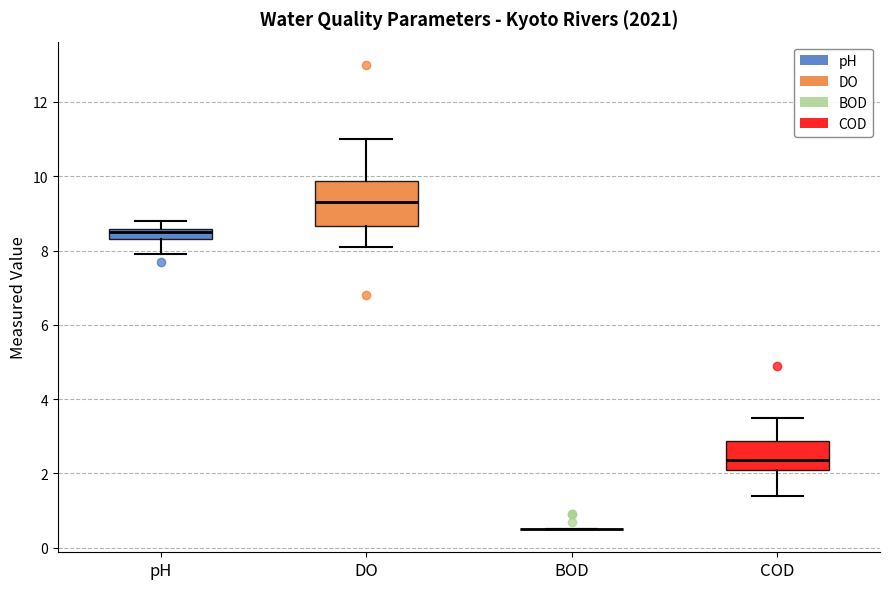

Comparing the boxes themselves (not the whiskers), which one is the tallest?

DO